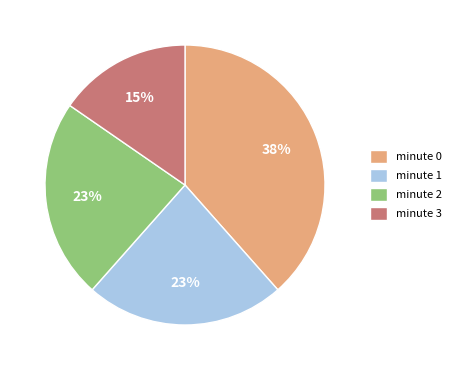

The minute 1 slice represents 23% of the pie. True or false?

True